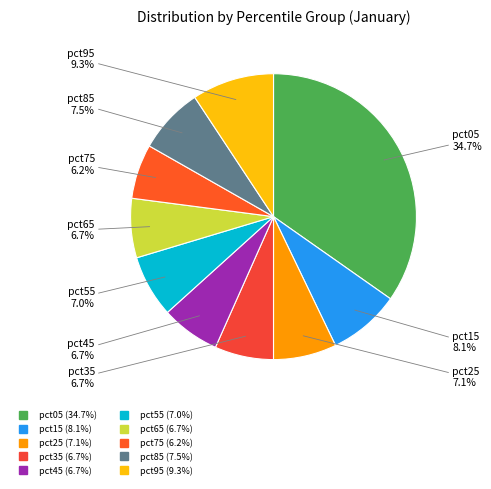

What is the largest slice in the pie chart?

pct05